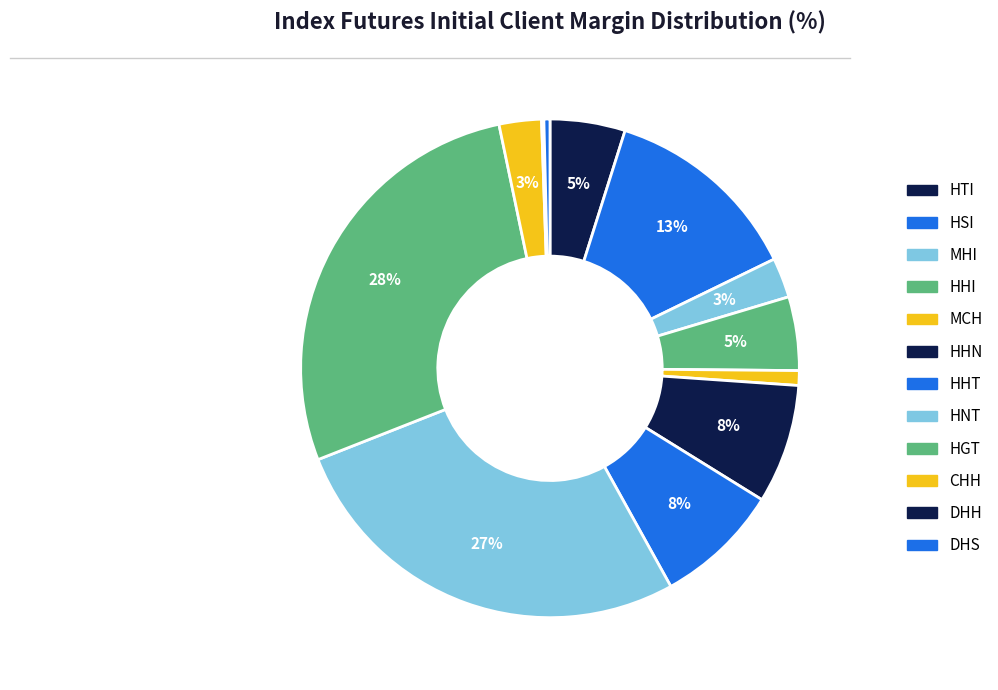

Approximately how many times larger is the value at DHS compared to HHN?

0.1